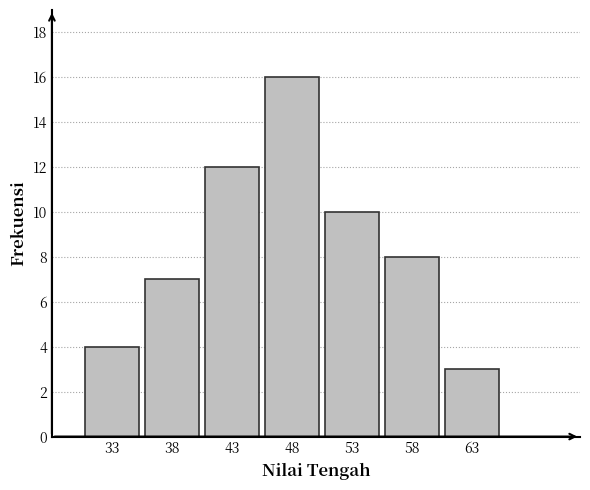

Reading left to right, extract all data points from this chart.

33=4	38=7	43=12	48=16	53=10	58=8	63=3